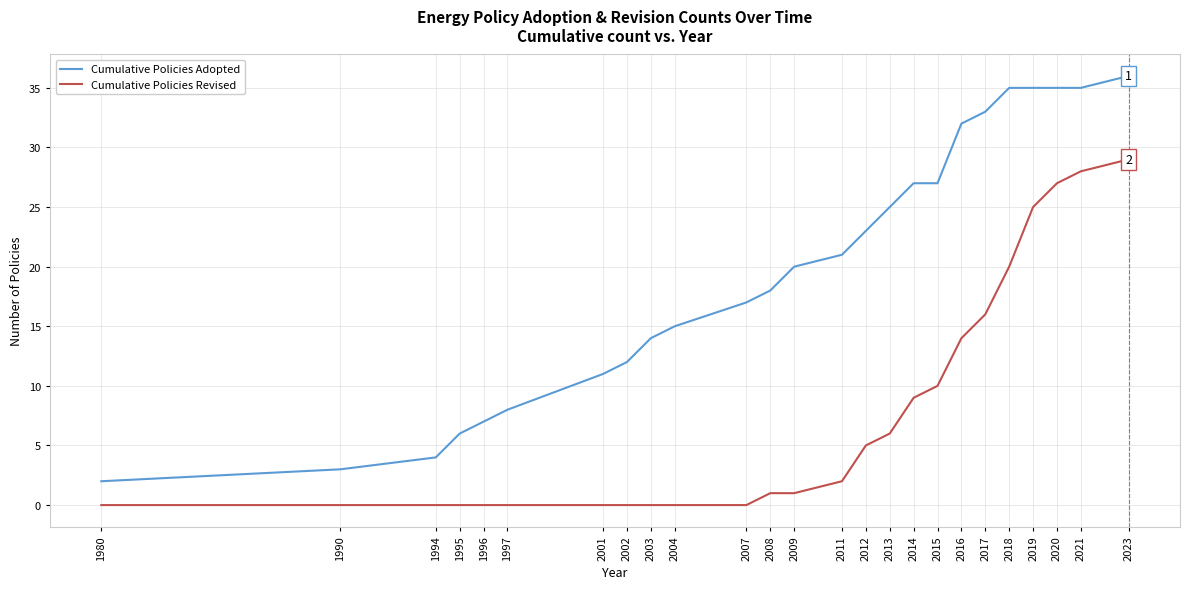

At 2007, list the series in order from largest to smallest.

Cumulative Policies Adopted, Cumulative Policies Revised